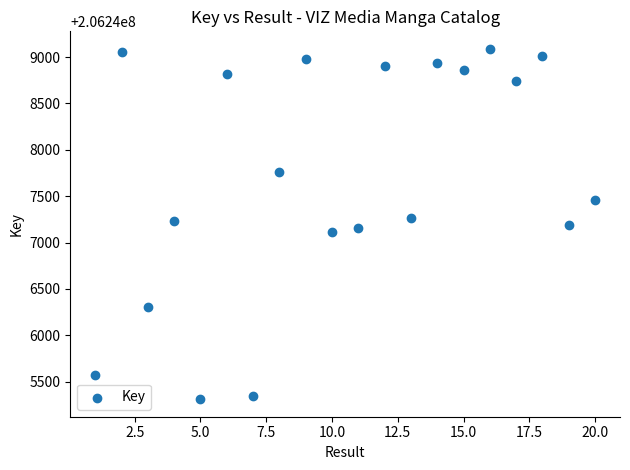

What is the range of X values (max minus min)?

19